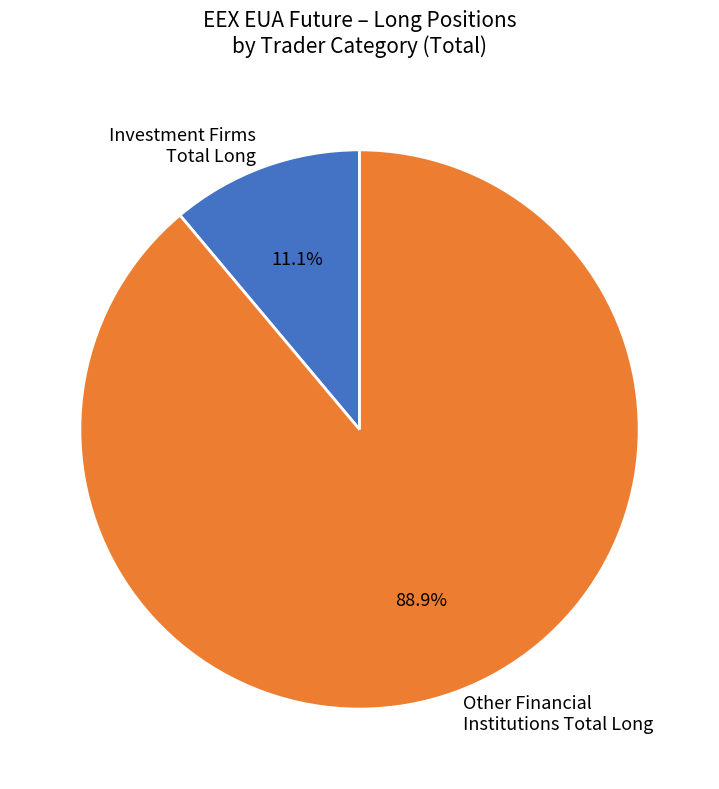

Is there any slice that represents more than half of the pie?

Yes